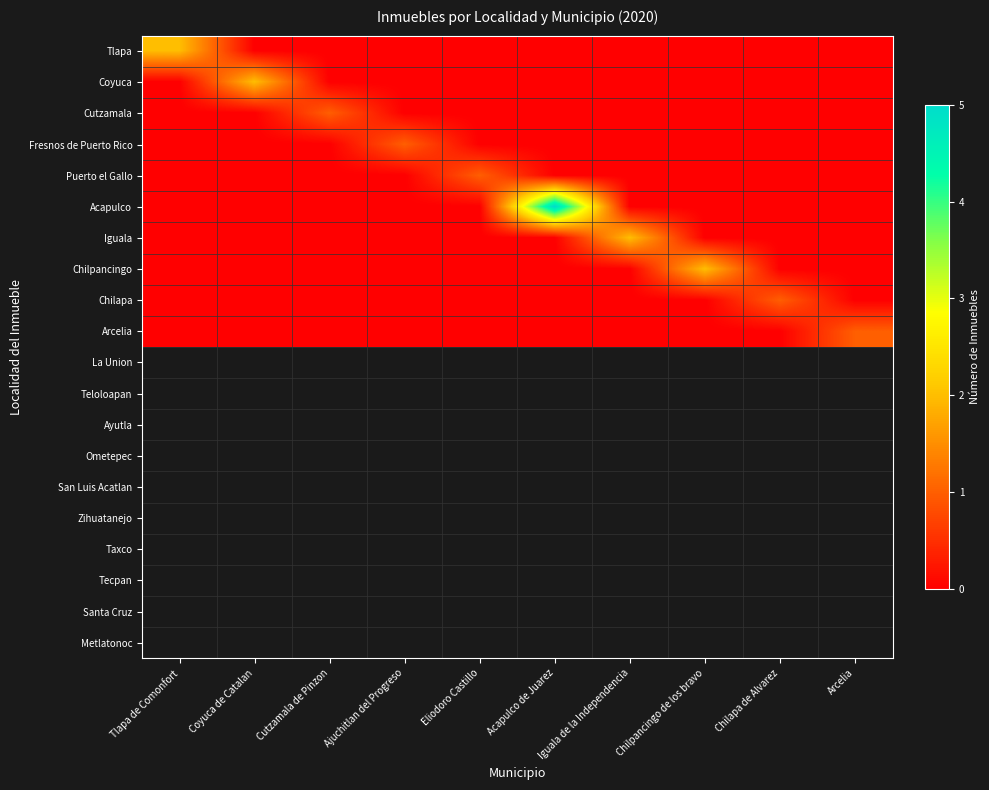

Which series has the largest total across all categories?

Acapulco